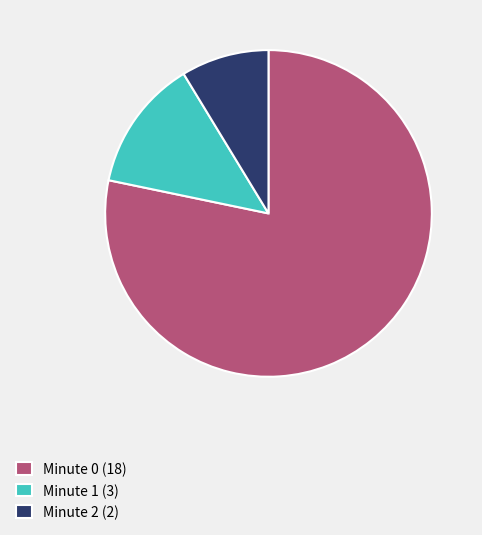

Rank the categories by value from lowest to highest.

Minute 2 (2), Minute 1 (3), Minute 0 (18)